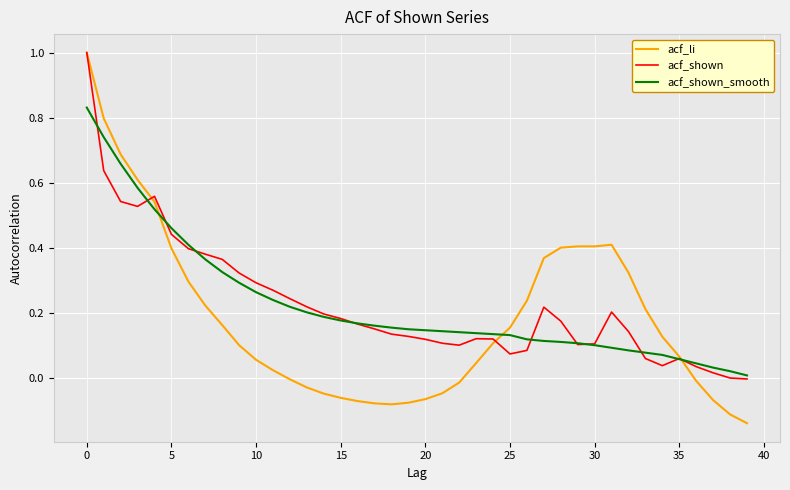

True or false: acf_li and acf_shown cross at least once.

True